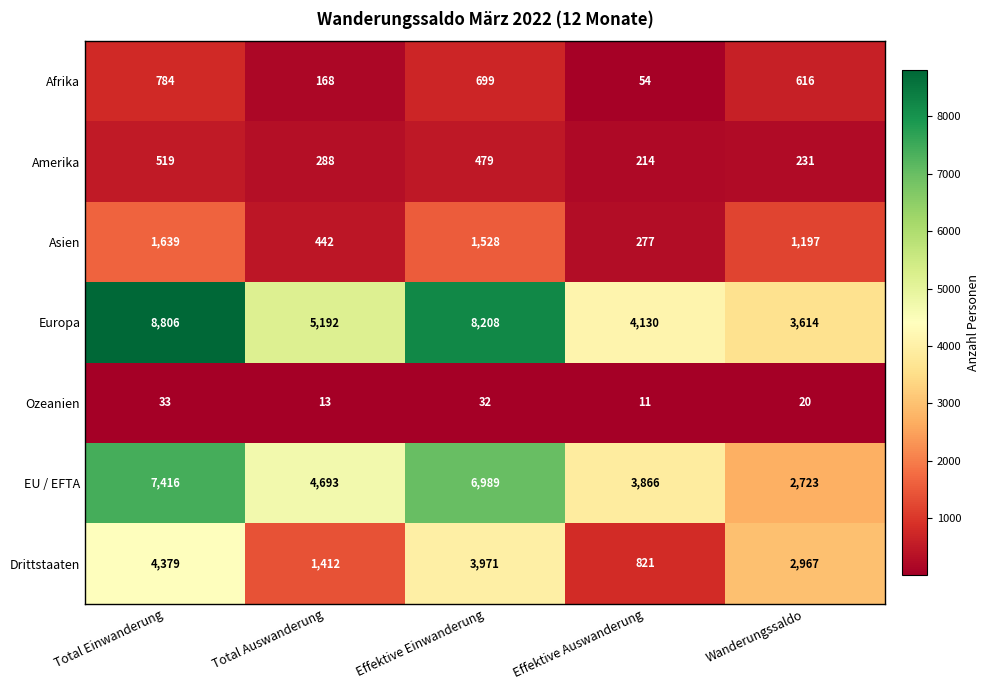

At which label is EU / EFTA closest to 5069?

Total Auswanderung